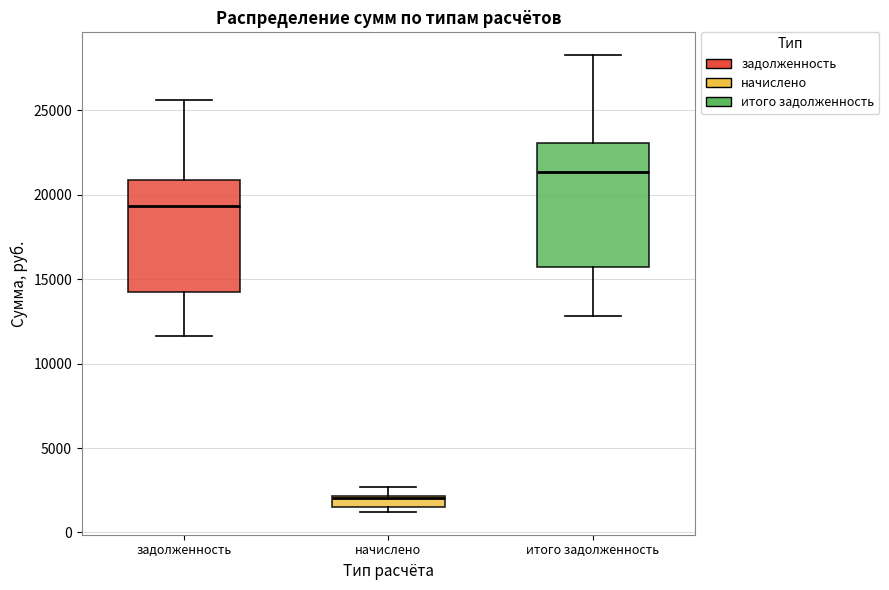

Which box's median line is the lowest?

начислено